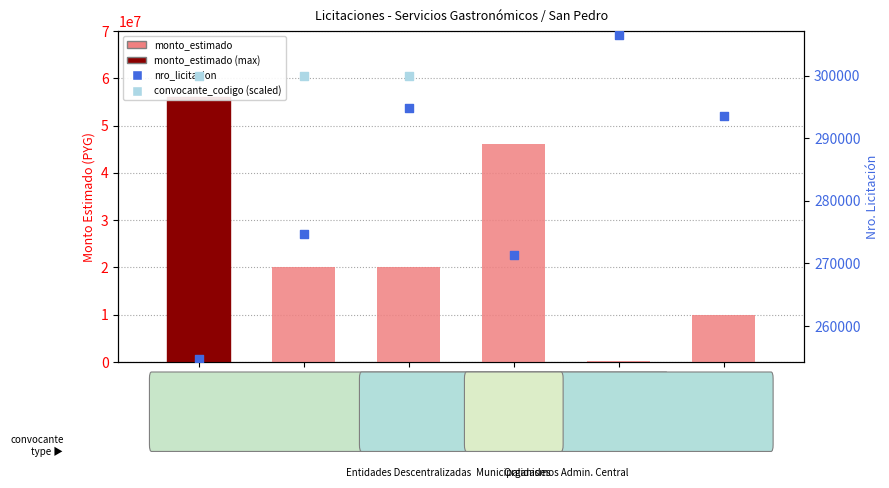

At how many categories does at least one series exceed 51723301?

1